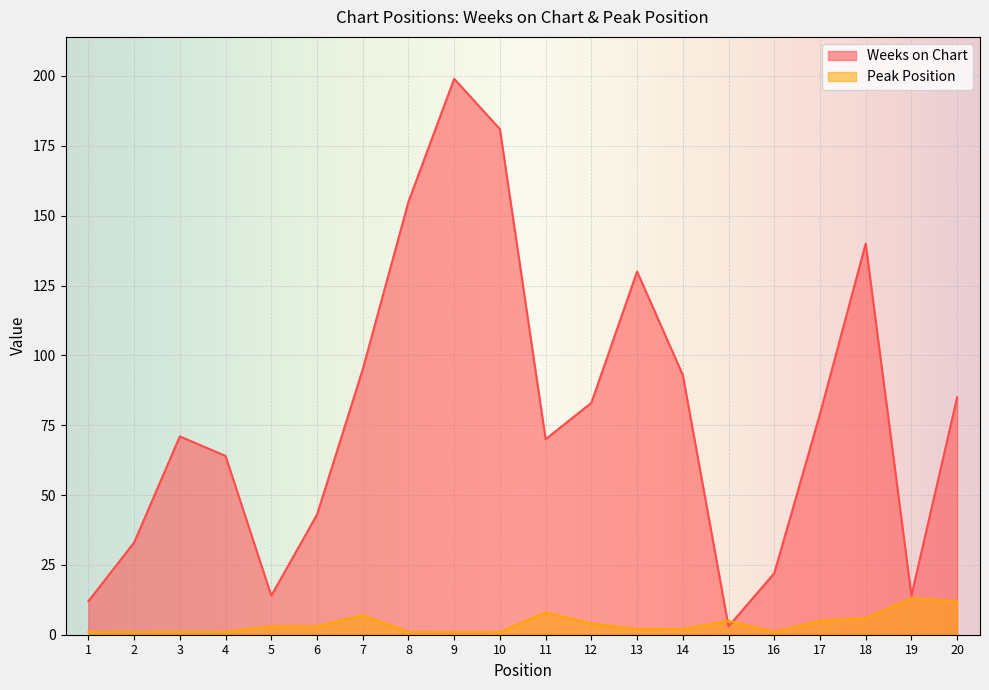

What is the highest value of the Peak Position series?

13